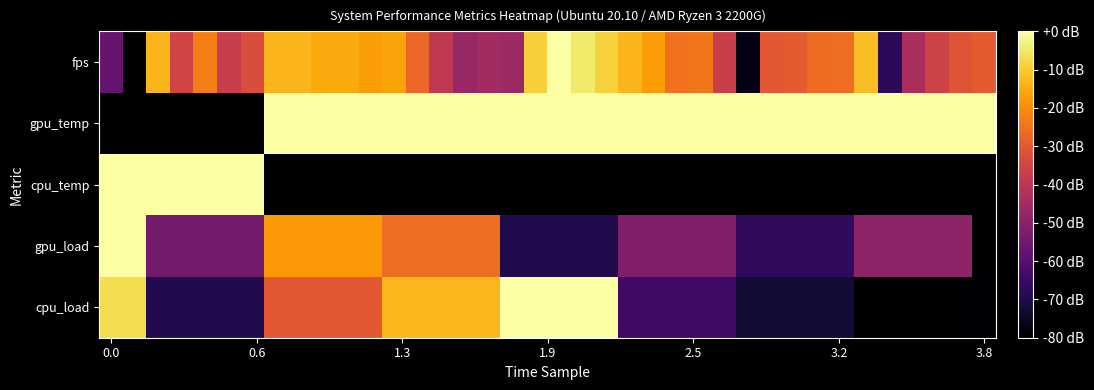

At which category is the sum across all series the highest?

12